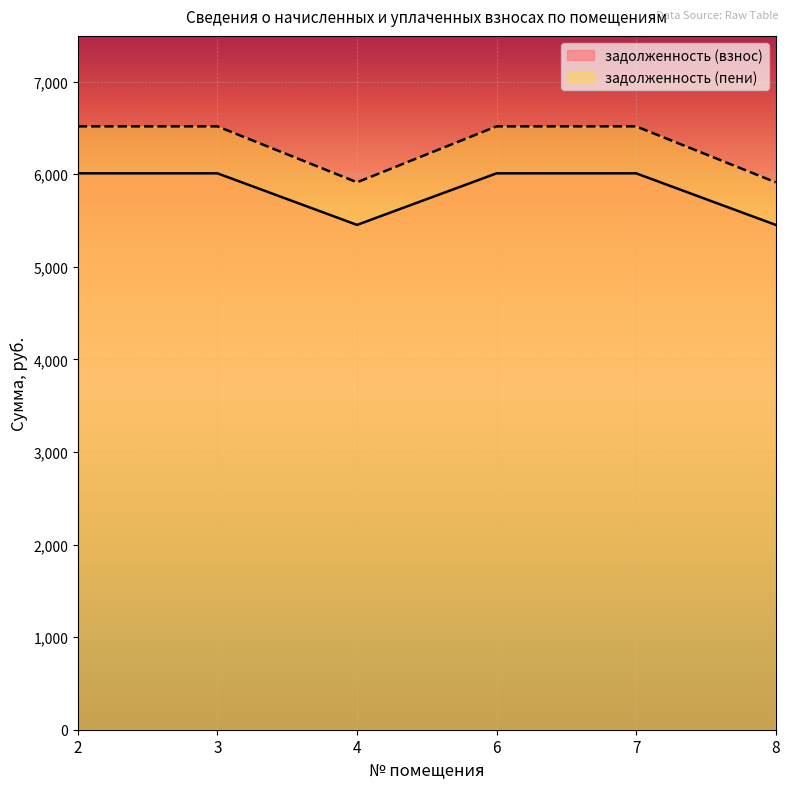

Which label corresponds to the smallest value in the chart?

4